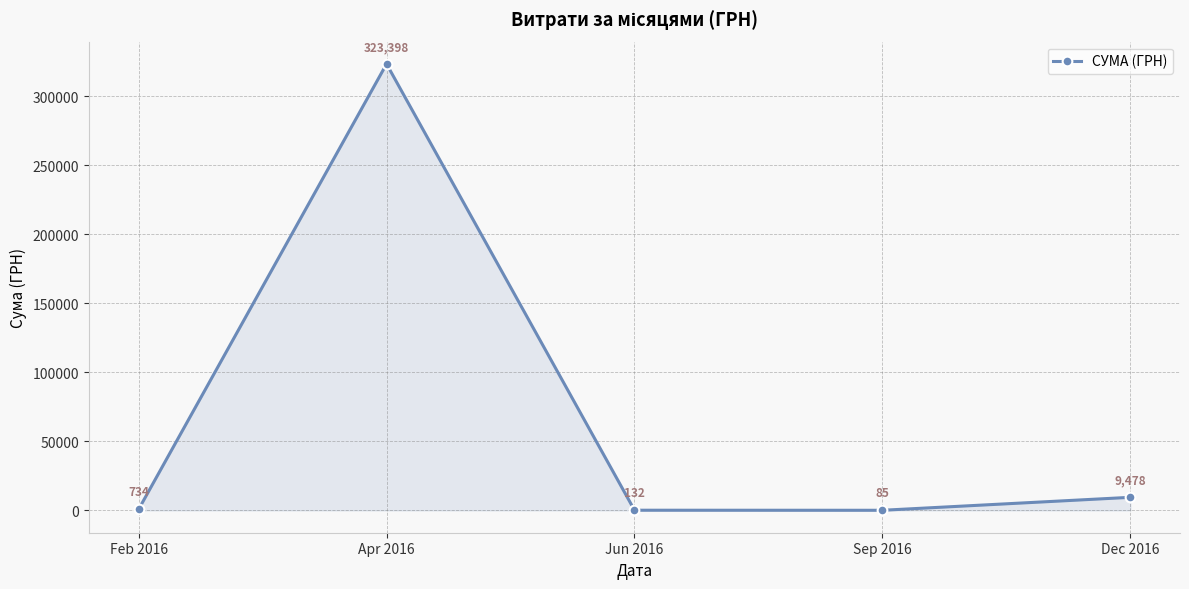

Which label corresponds to the smallest value in the chart?

Sep 2016